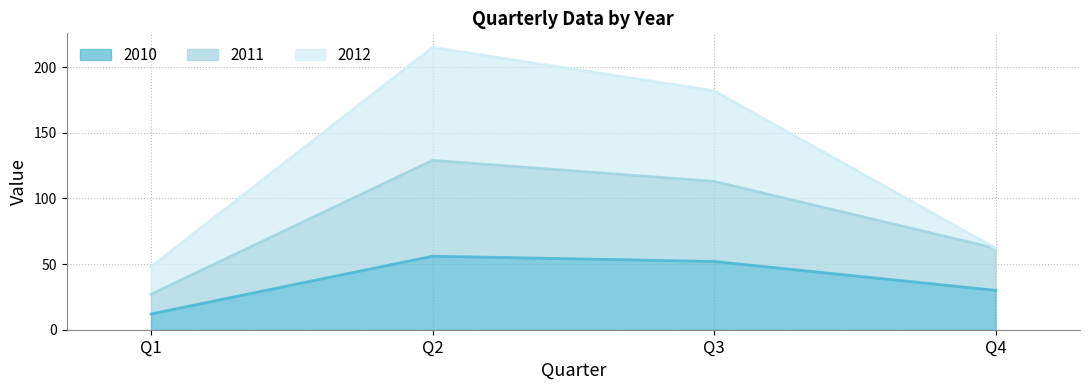

Reading right to left, list the values for the 2010 series.

Q4=30	Q3=52	Q2=56	Q1=12